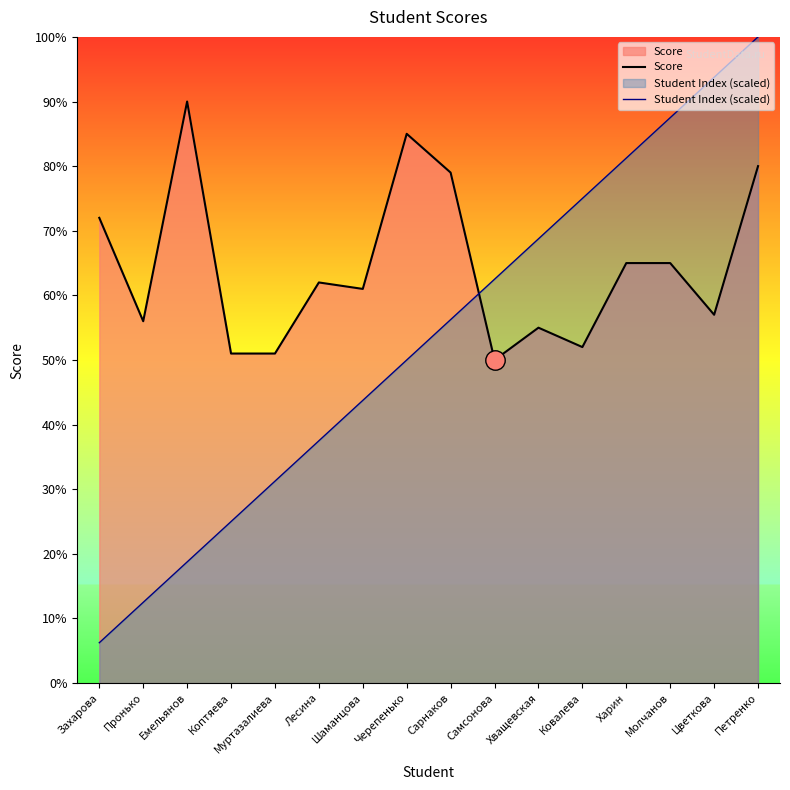

List the labels in order of Student Index (scaled) value, smallest first.

Захарова, Пронько, Емельянов, Коптяева, Муртазалиева, Лесина, Шаманцова, Черепенько, Сарнаков, Самсонова, Хващевская, Ковалева, Харин, Молчанов, Цветкова, Петренко